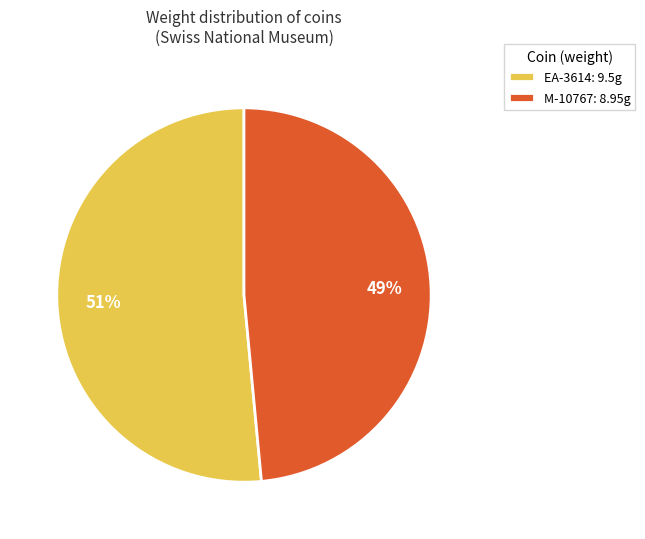

Which slice represents more than half of the pie?

EA-3614